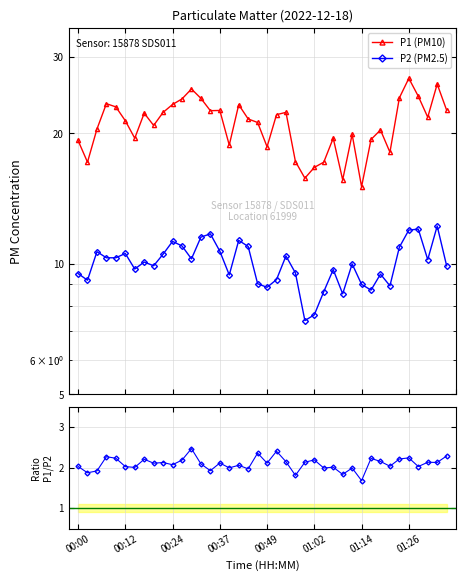

Rank the series by their average value, from highest to lowest.

P1 (PM10), P2 (PM2.5), P1/P2